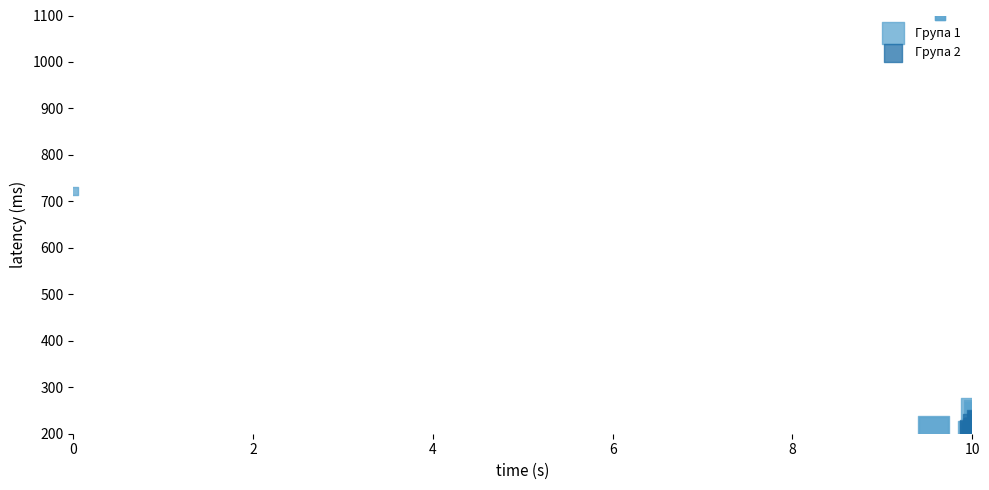

Which series has the largest Y range (max minus min)?

Група 1